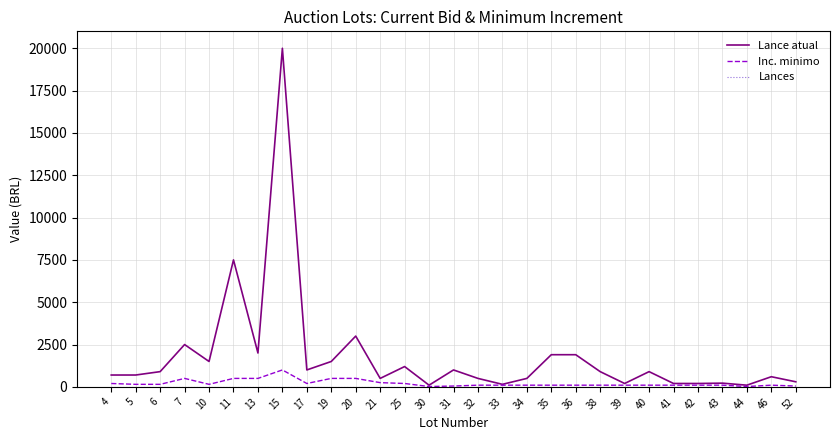

At which category is the sum across all series the highest?

15